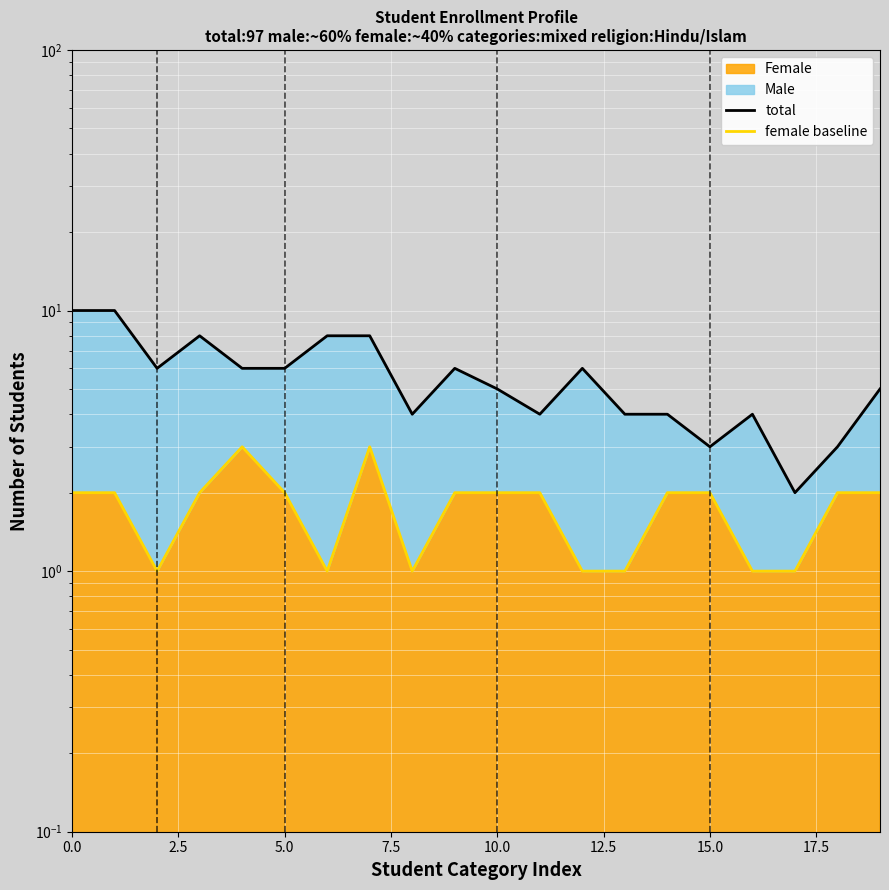

How many data points in female baseline are above 2?

2